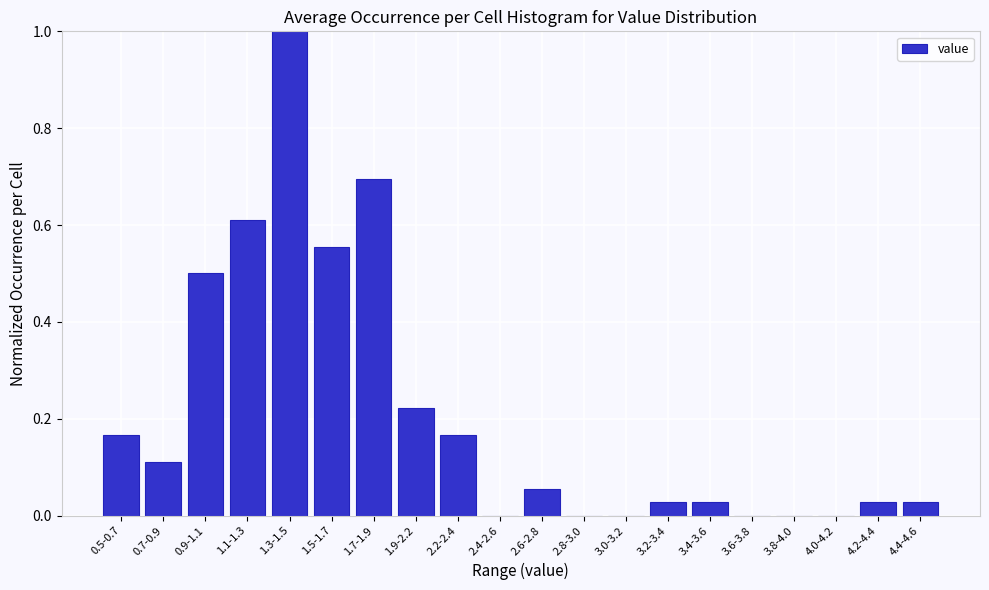

What is the sum of all values?

4.2